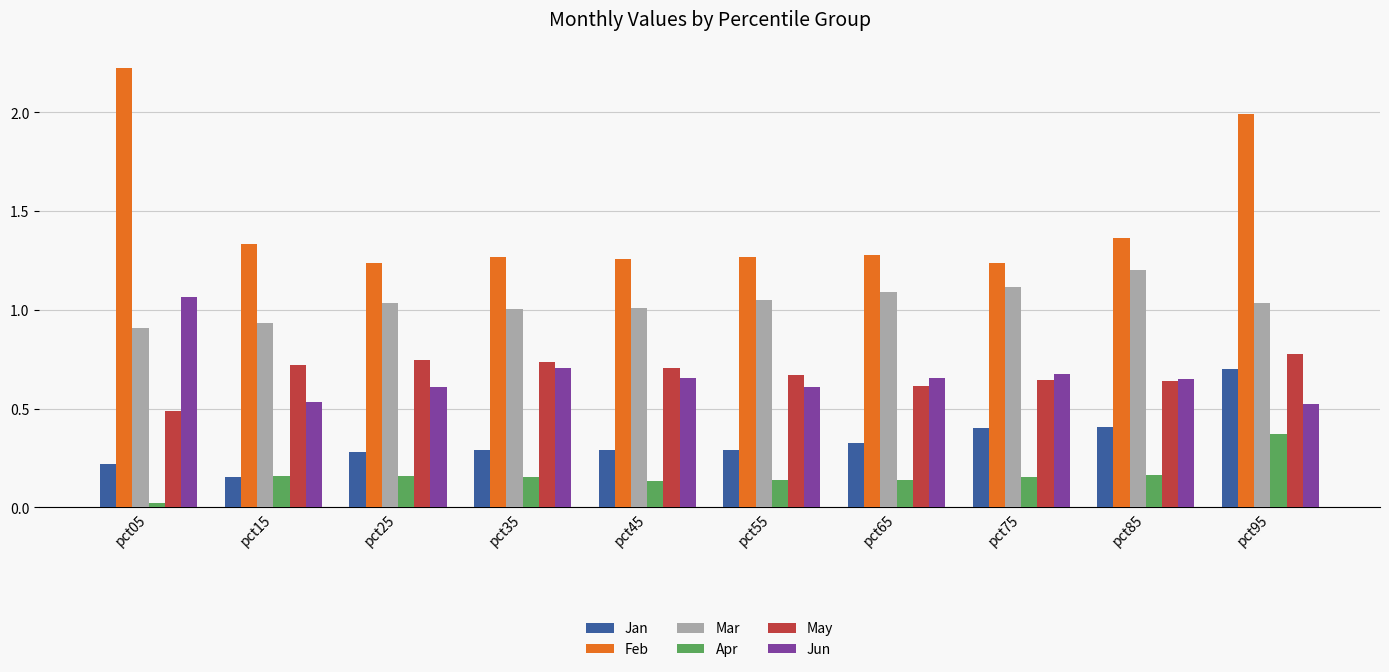

Where is May nearest to the value 0?

pct05